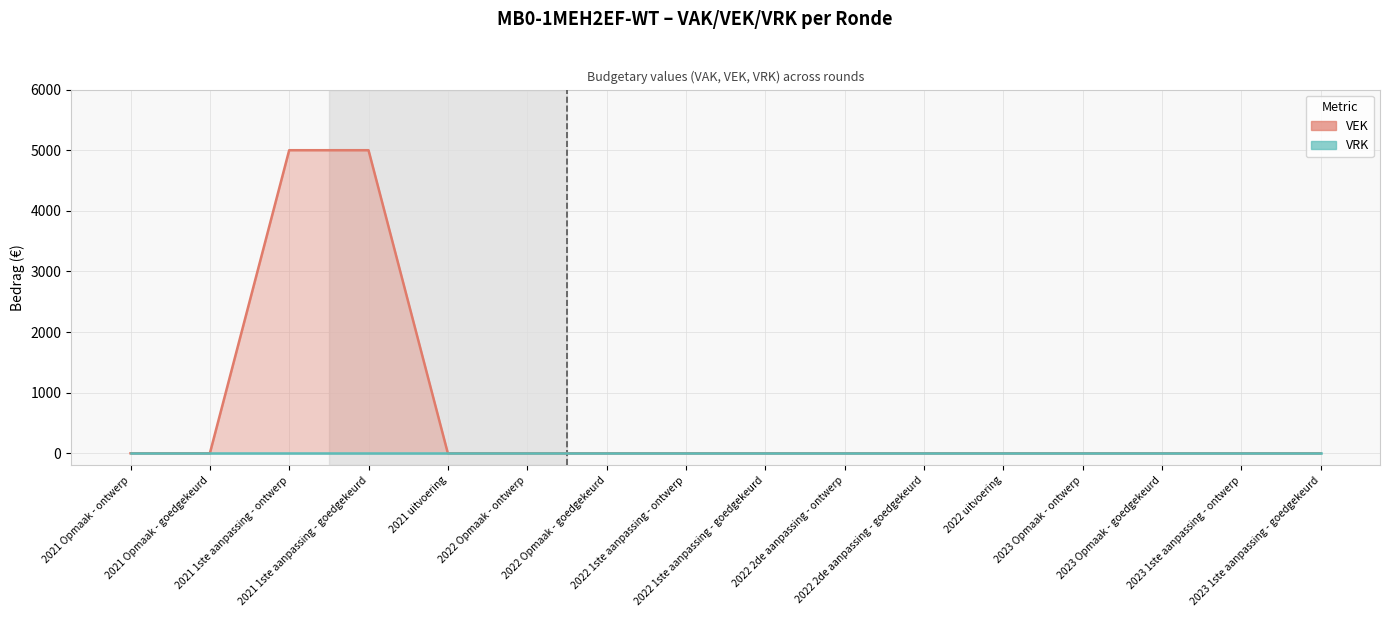

List the series in order of their overall mean, lowest first.

VRK, VEK